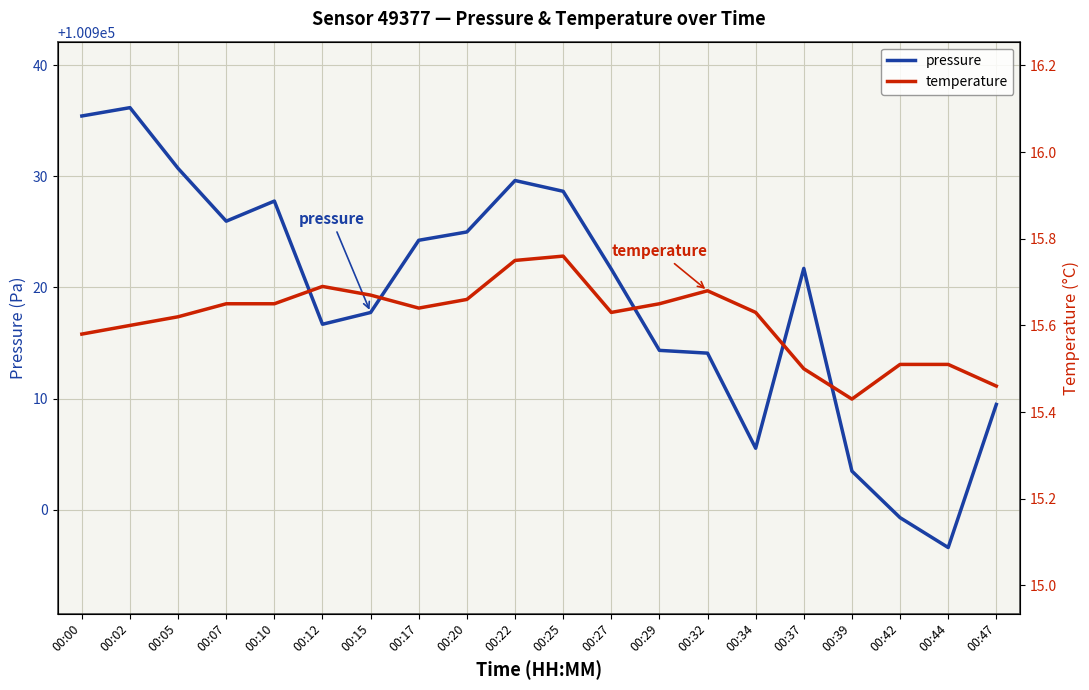

How many values in the pressure series exceed 100921?

11